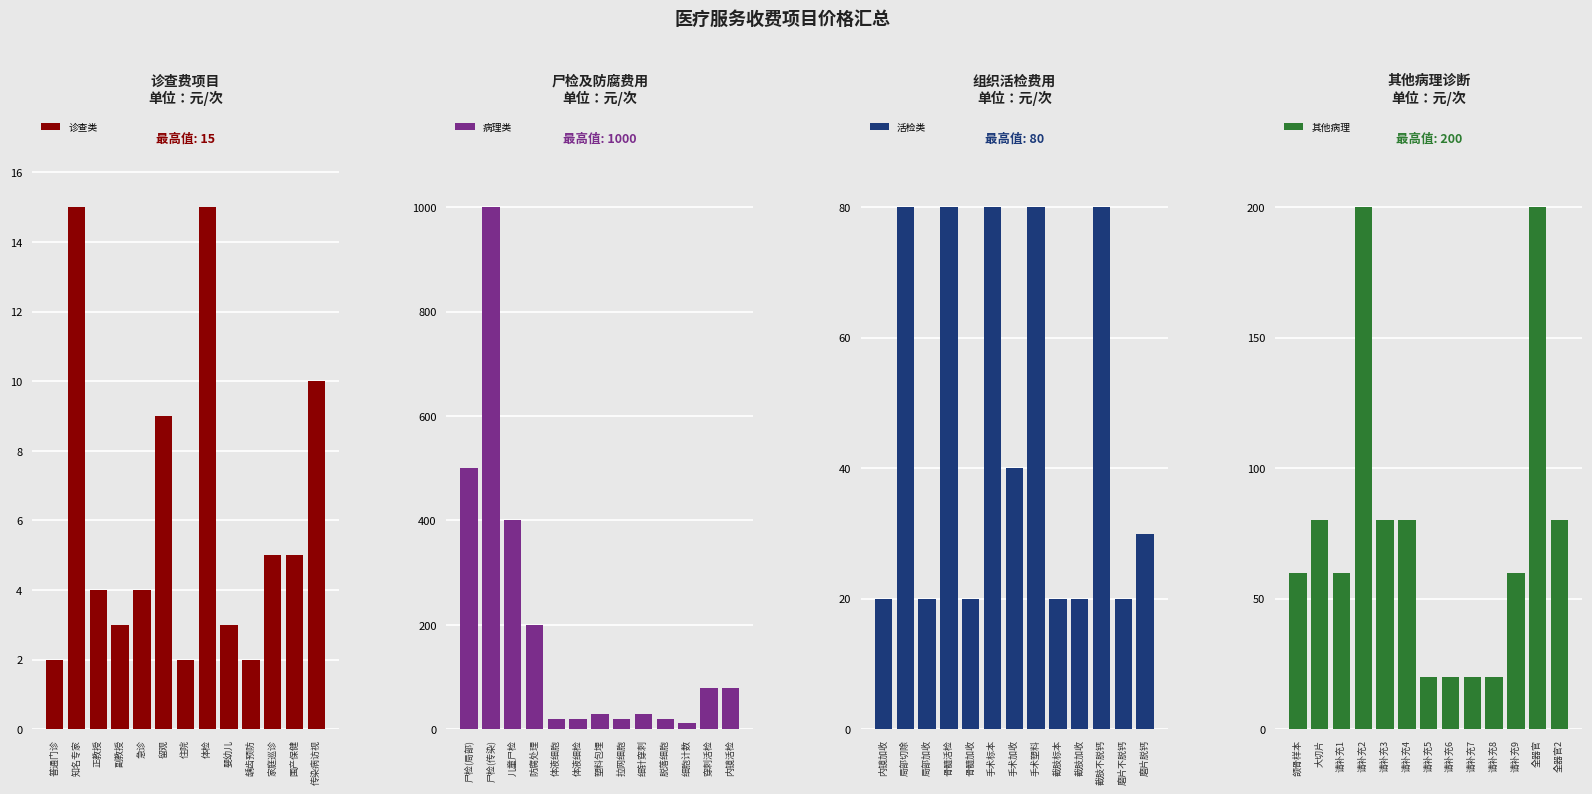

Is it true that 诊查类 equals 5 at 围产保健?

True